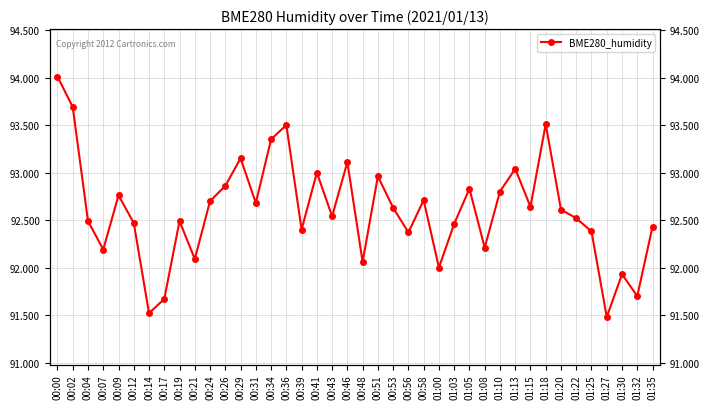

True or false: there are more than 1 points higher than both neighbors.

True